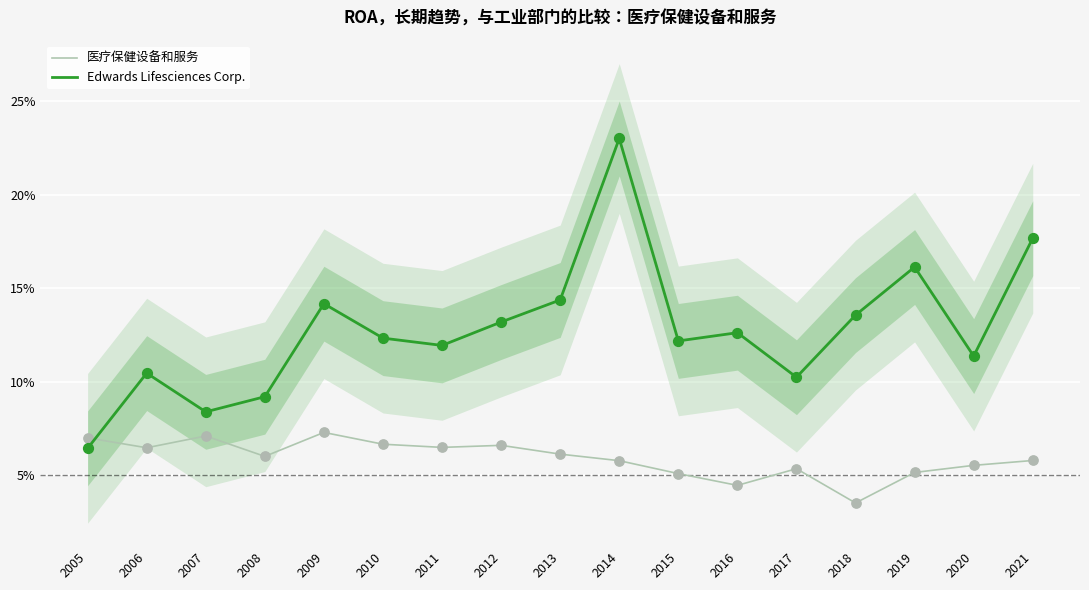

Which series reaches the minimum Y coordinate?

医疗保健设备和服务